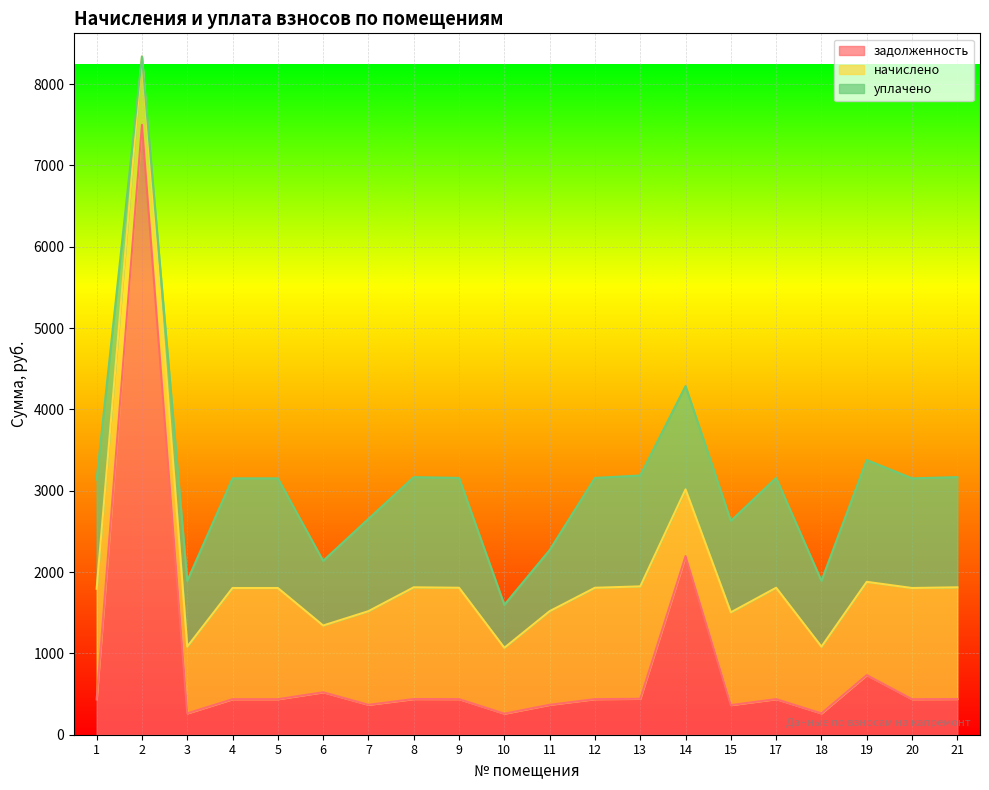

What is the total value across all series at 9?

3157.5